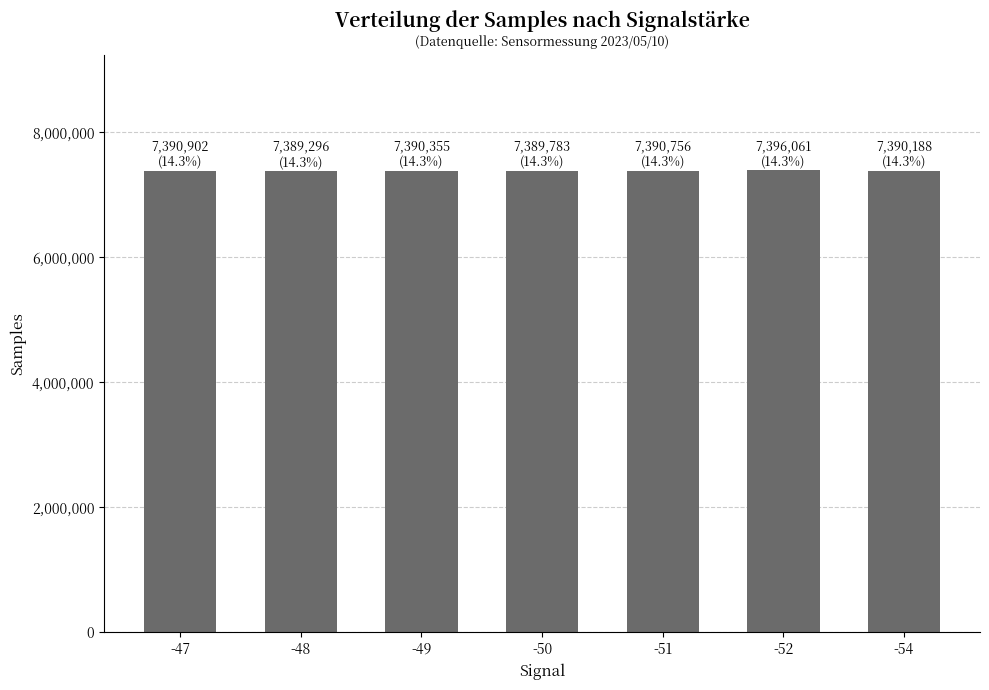

What is the ratio of the value at -47 to the value at -51?

1.0